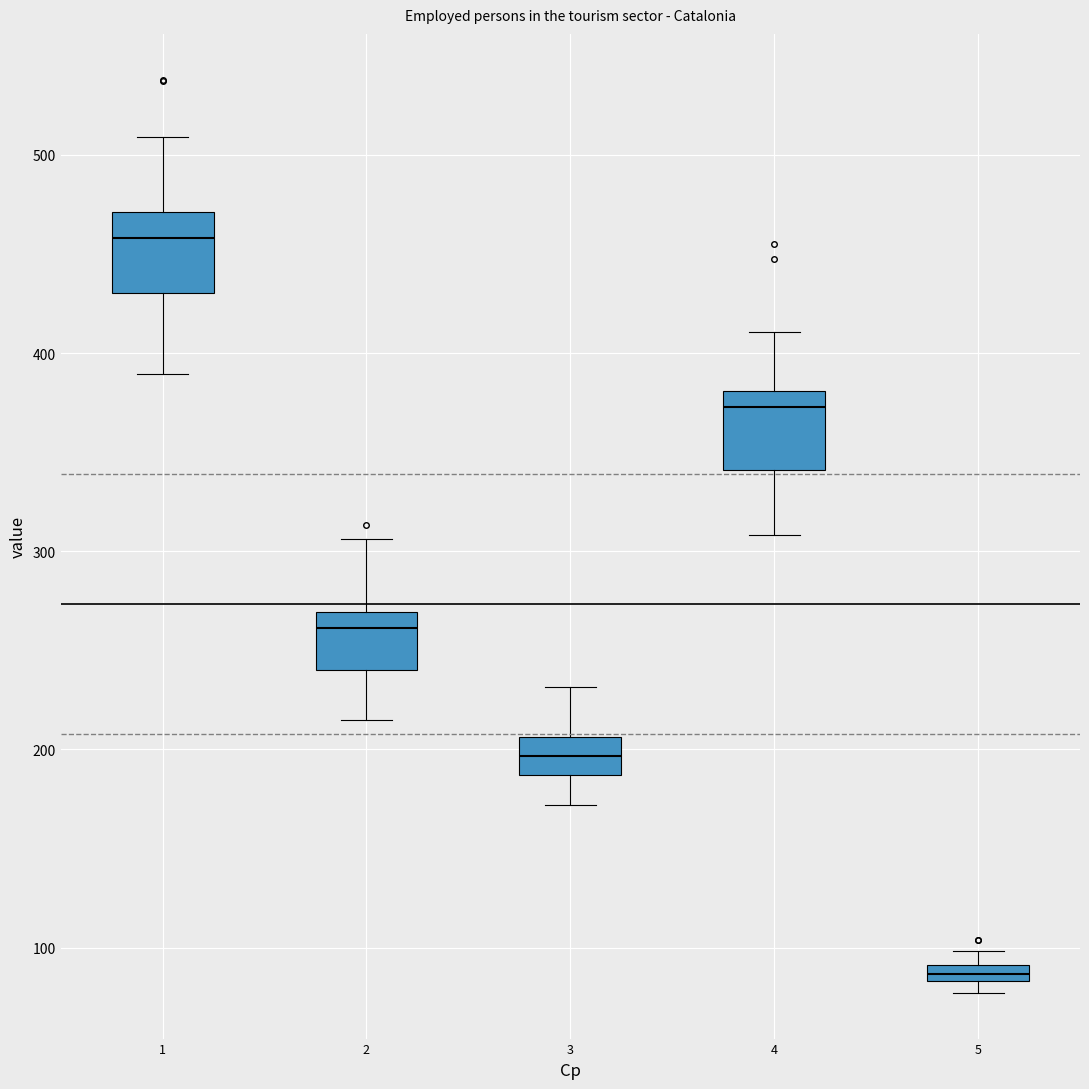

Which box has the lowest median line?

5